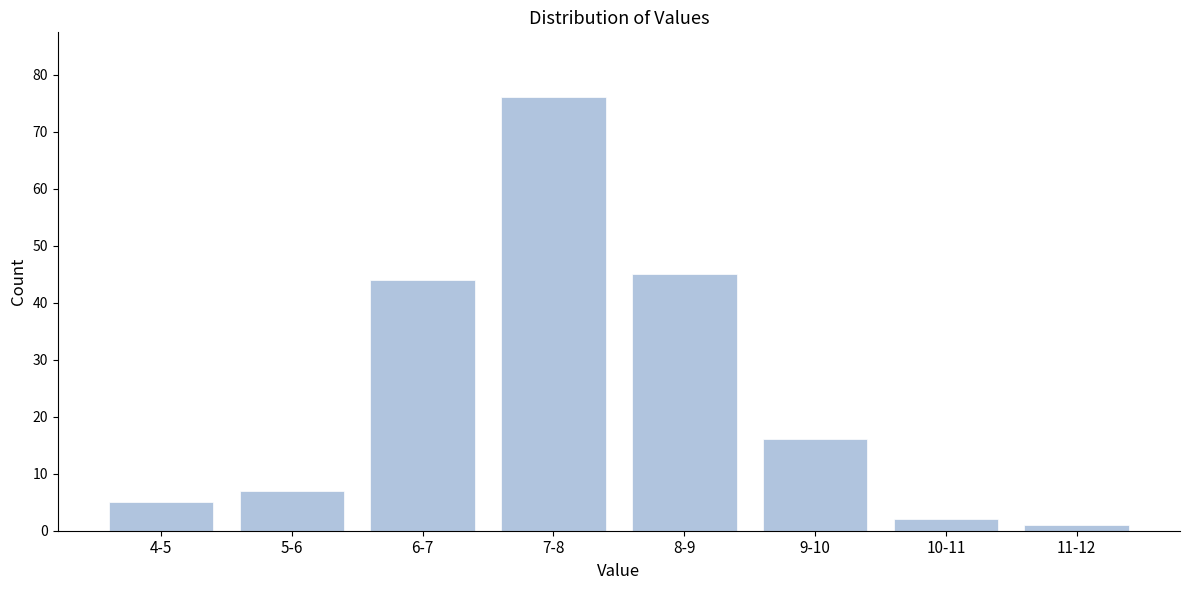

Reading left to right, extract all data points from this chart.

4-5=5	5-6=7	6-7=44	7-8=76	8-9=45	9-10=16	10-11=2	11-12=1